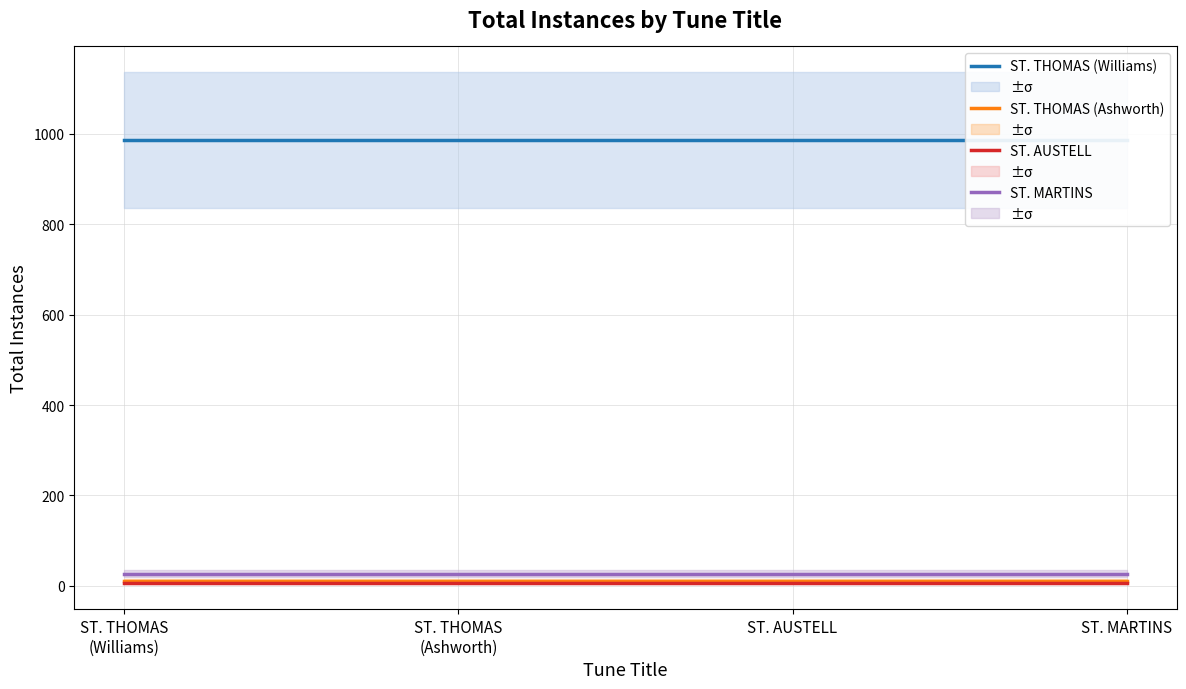

Reading left to right, list all the values displayed in this chart.

ST. THOMAS (Williams): ST. THOMAS
(Williams)=987	ST. THOMAS
(Ashworth)=987	ST. AUSTELL=987	ST. MARTINS=987
ST. THOMAS (Ashworth): ST. THOMAS
(Williams)=11	ST. THOMAS
(Ashworth)=11	ST. AUSTELL=11	ST. MARTINS=11
ST. AUSTELL: ST. THOMAS
(Williams)=7	ST. THOMAS
(Ashworth)=7	ST. AUSTELL=7	ST. MARTINS=7
ST. MARTINS: ST. THOMAS
(Williams)=27	ST. THOMAS
(Ashworth)=27	ST. AUSTELL=27	ST. MARTINS=27